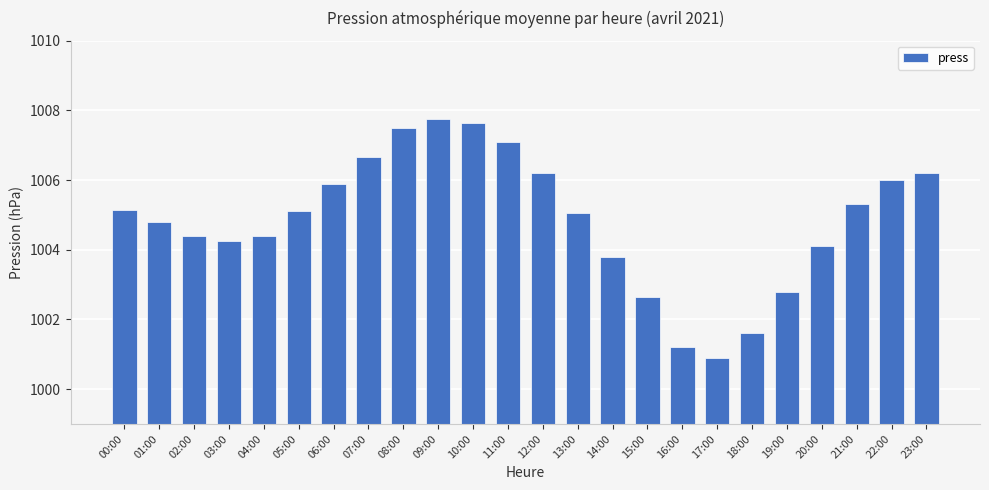

Which label corresponds to the largest value in the chart?

09:00